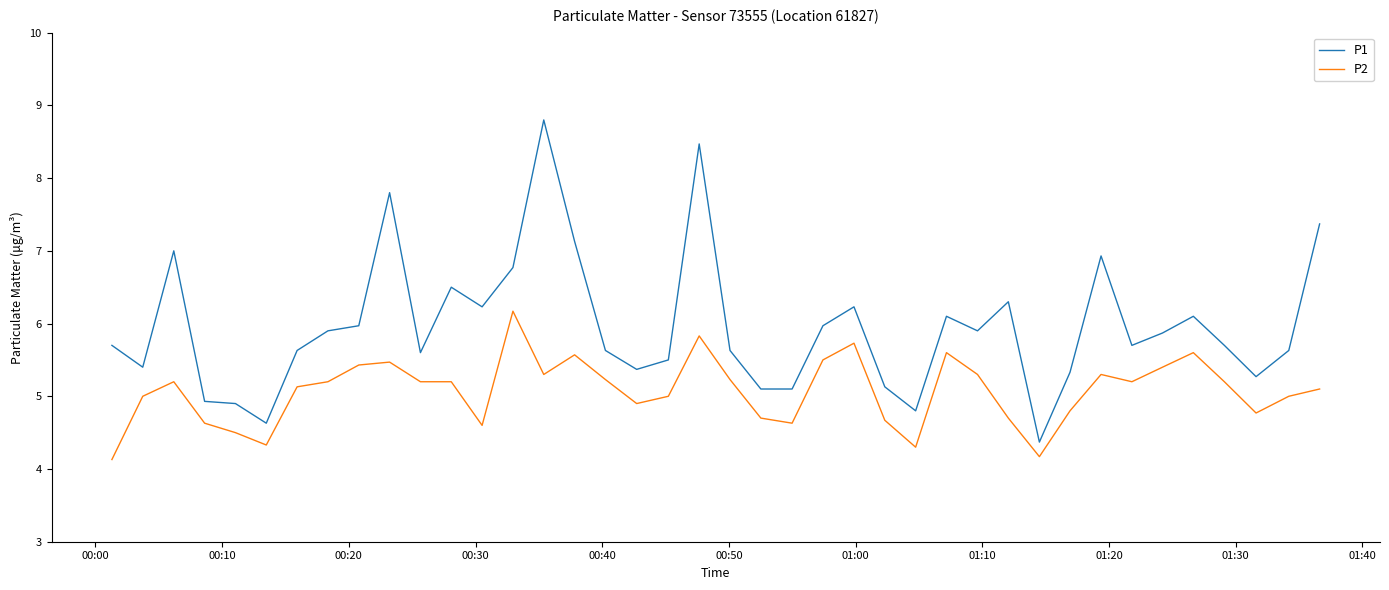

True or false: P2 and P1 intersect in this chart.

False